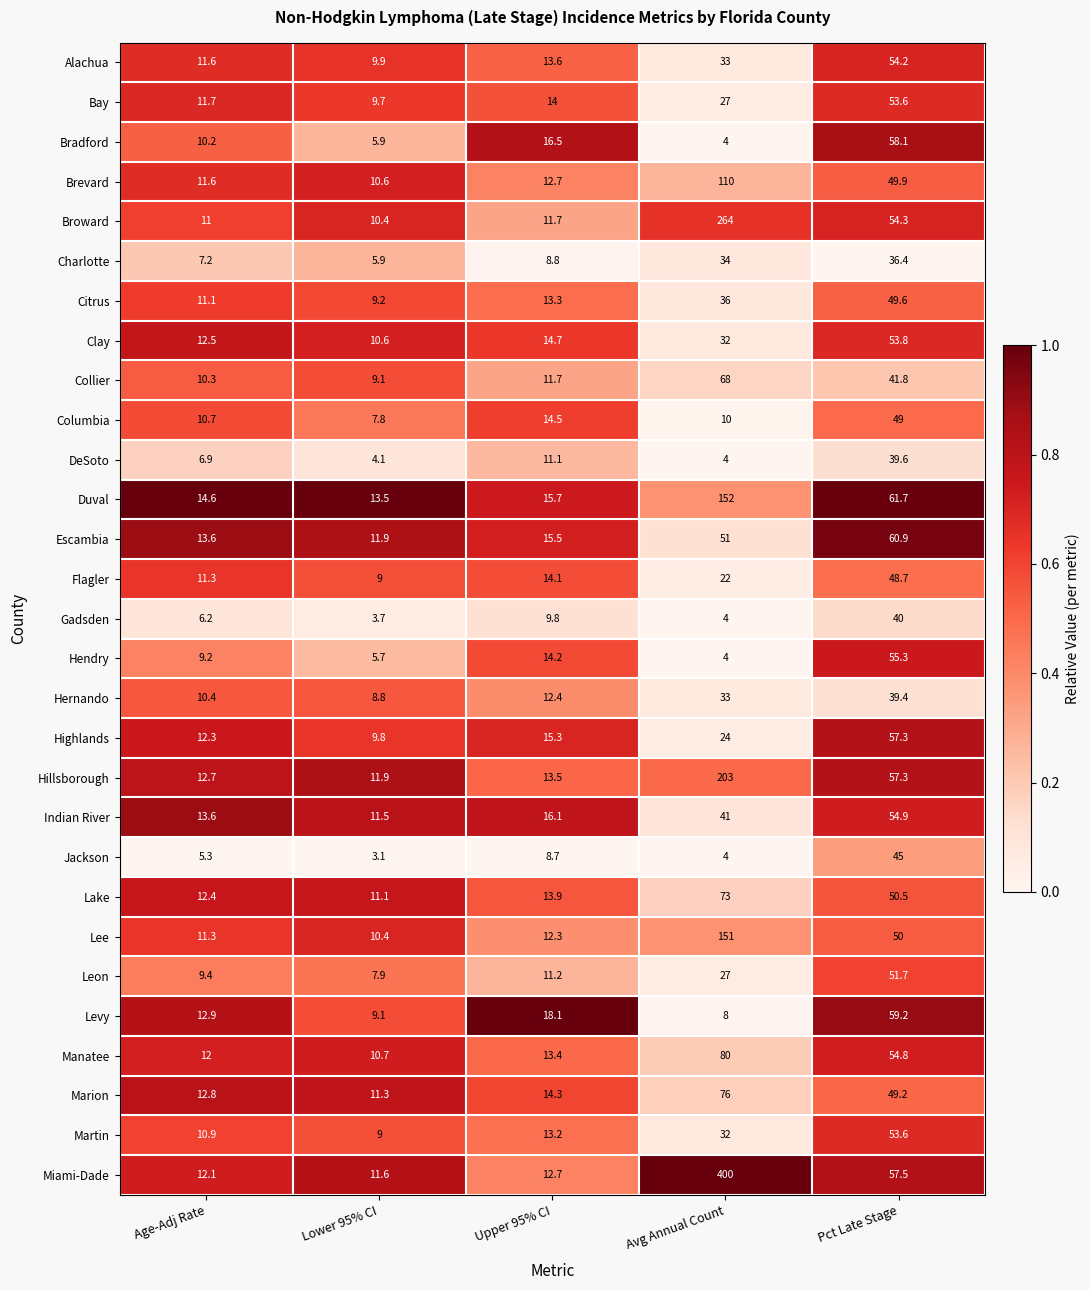

What is the difference between the Manatee values at Upper 95% CI and Age-Adj Rate?

1.4